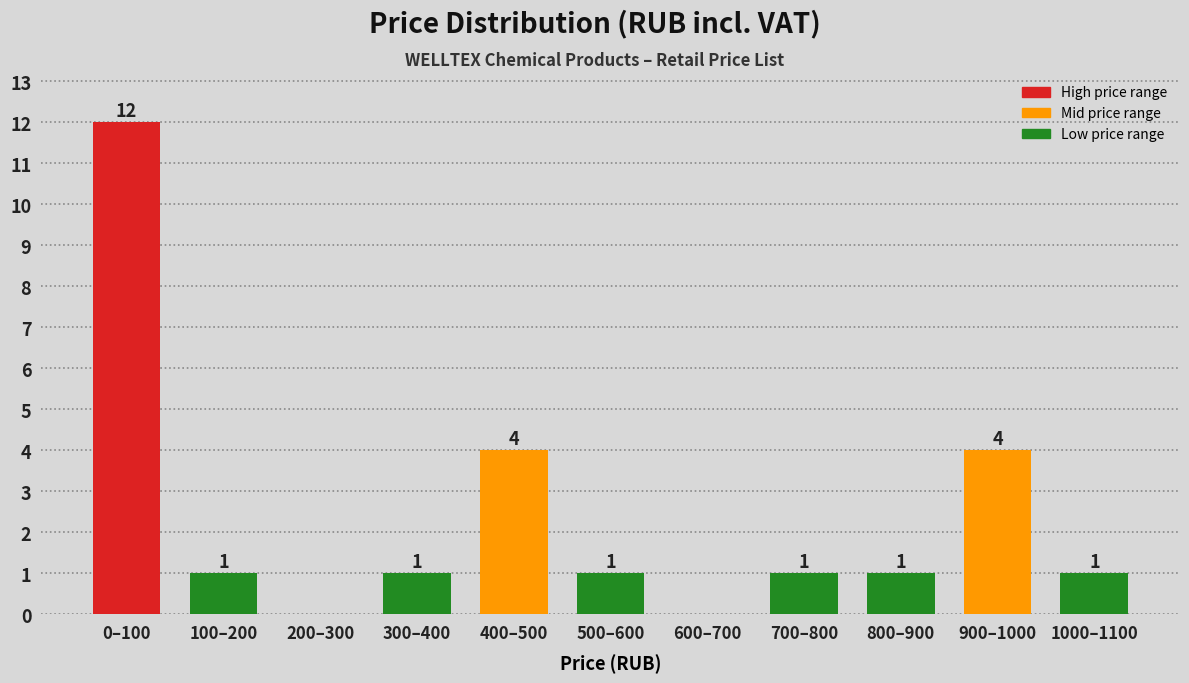

Reading left to right, what are all the values shown in this chart?

0–100=12	100–200=1	200–300=0	300–400=1	400–500=4	500–600=1	600–700=0	700–800=1	800–900=1	900–1000=4	1000–1100=1